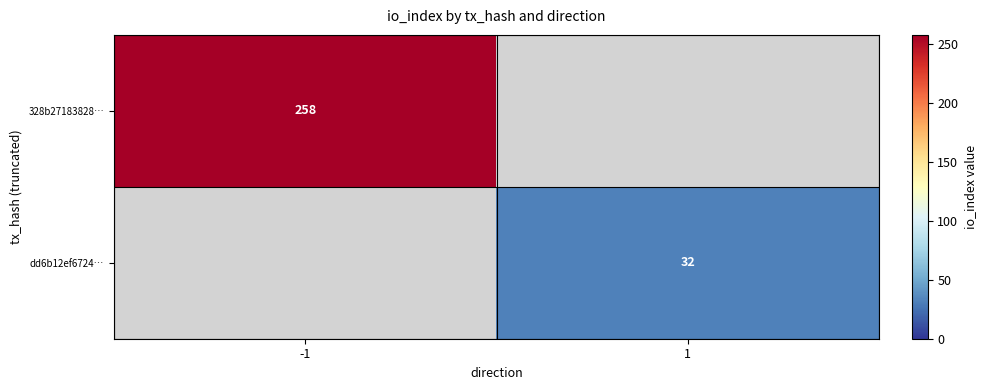

True or false: dd6b12ef6724… has a value of 32 at 1.

True